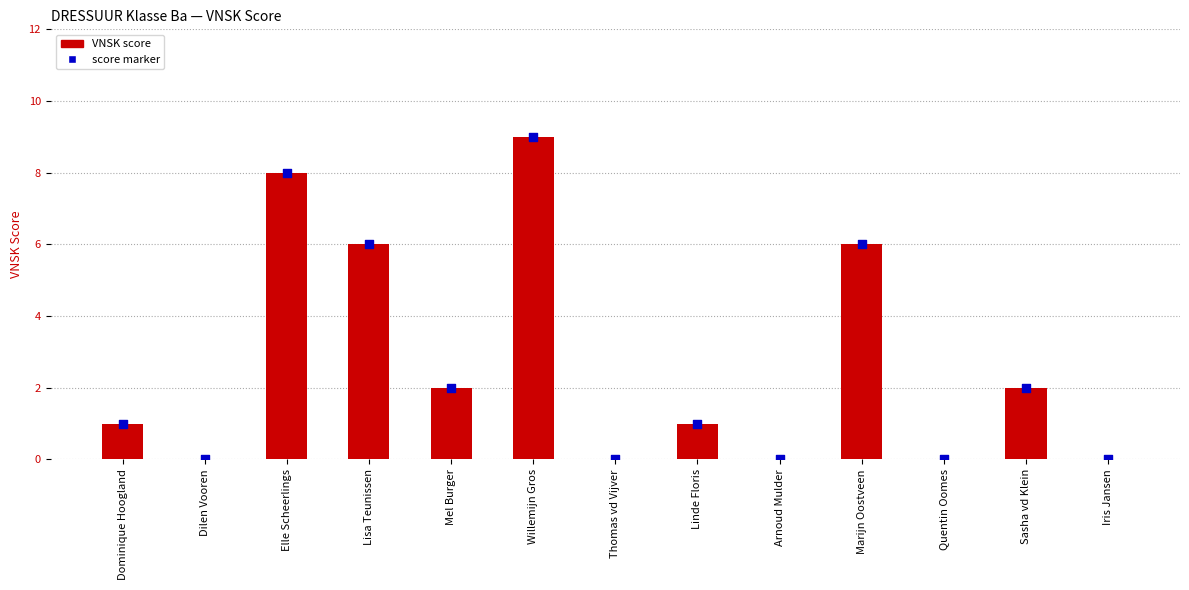

Which series has the largest Y range (max minus min)?

VNSK score